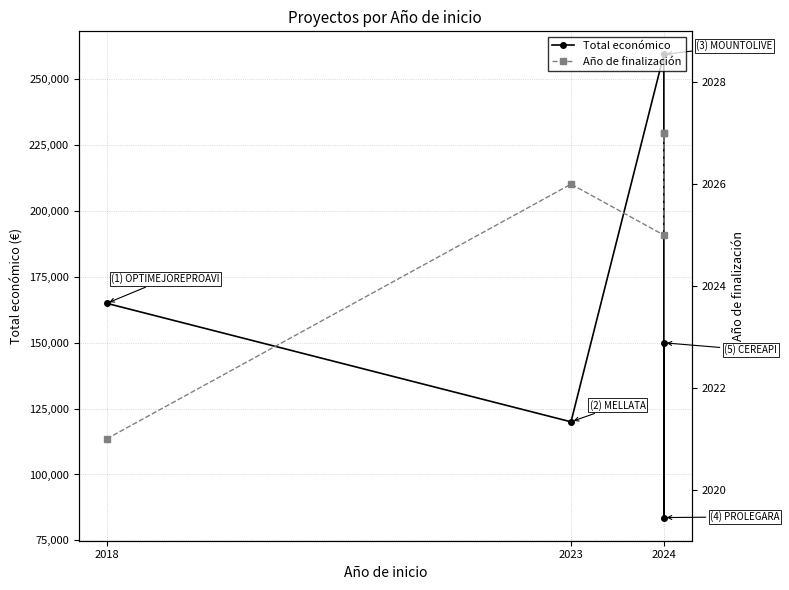

Count the number of data series in this chart.

2